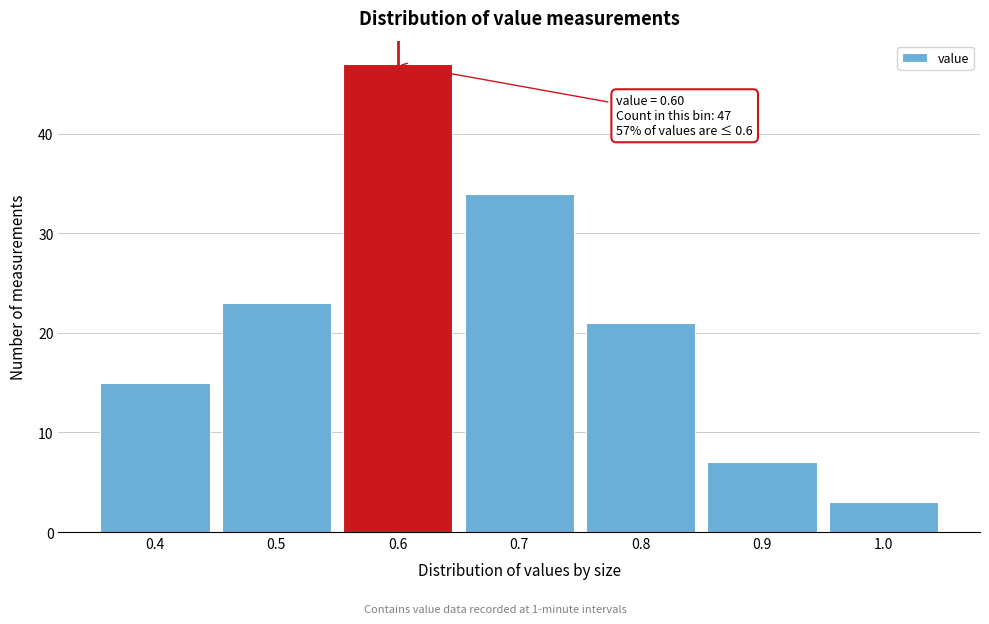

Over which range of the x-axis is the bar tallest?

0.55 to 0.65